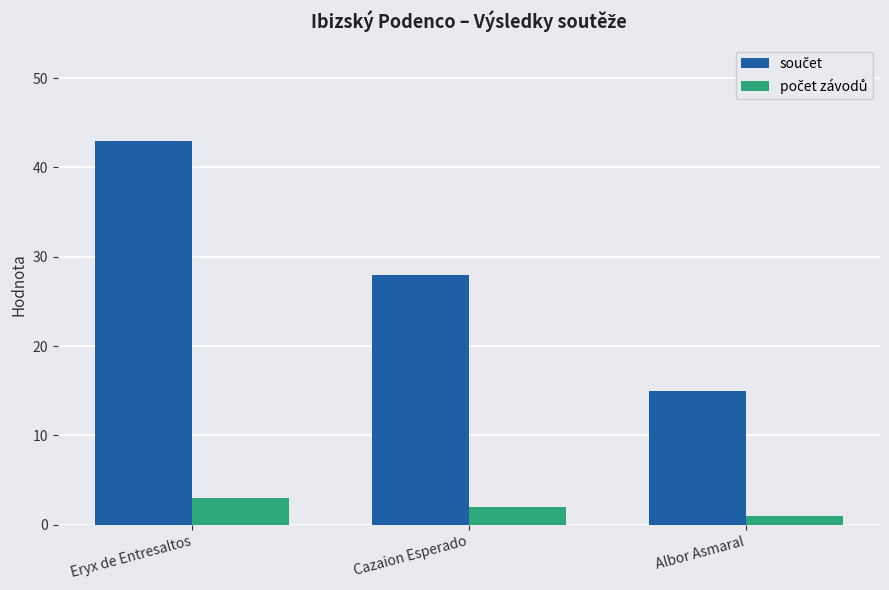

How many categories are shown in the chart?

3